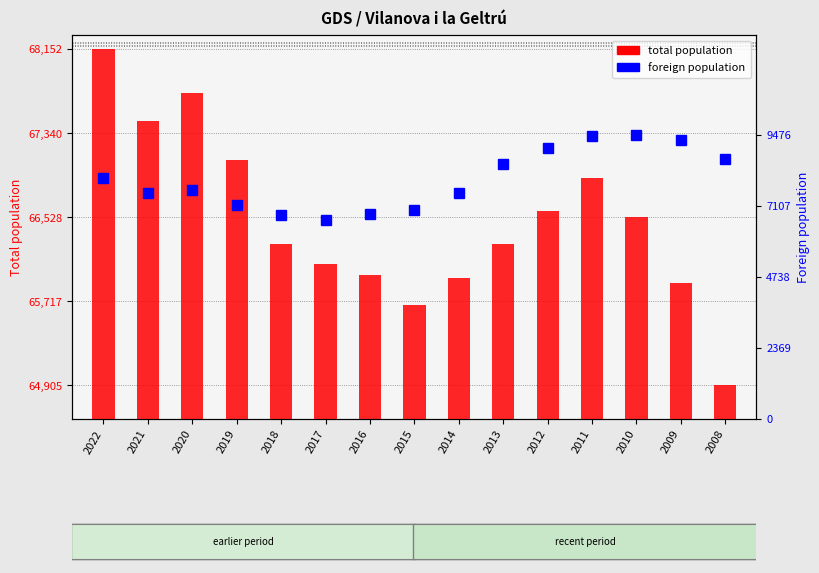

Reading right to left, transcribe all the data shown in this chart.

total population: 64905	65890	66532	66905	66591	66275	65941	65684	65972	66077	66274	67086	67733	67458	68152
foreign population: 8658	9283	9476	9437	9014	8497	7541	6961	6832	6628	6807	7114	7622	7539	8038